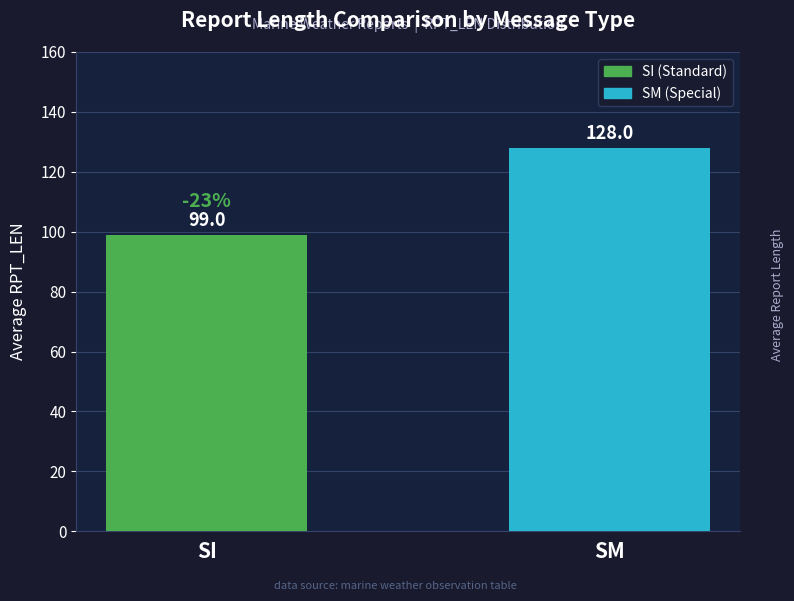

What is the change in value from SI to SM?

+29.0